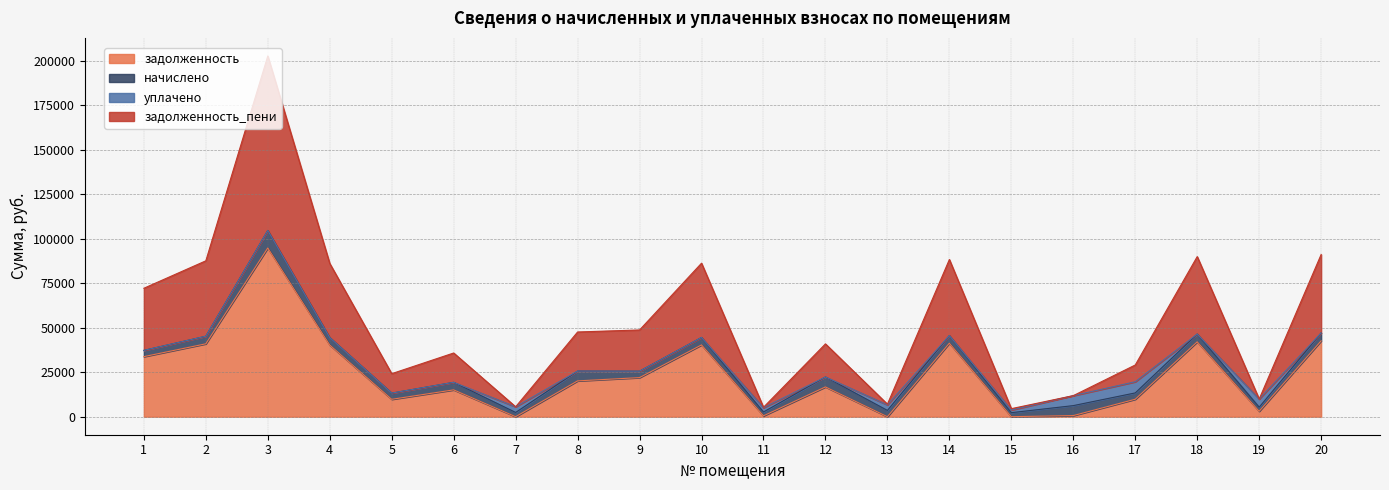

What is the total value across all series at 6?

35782.4